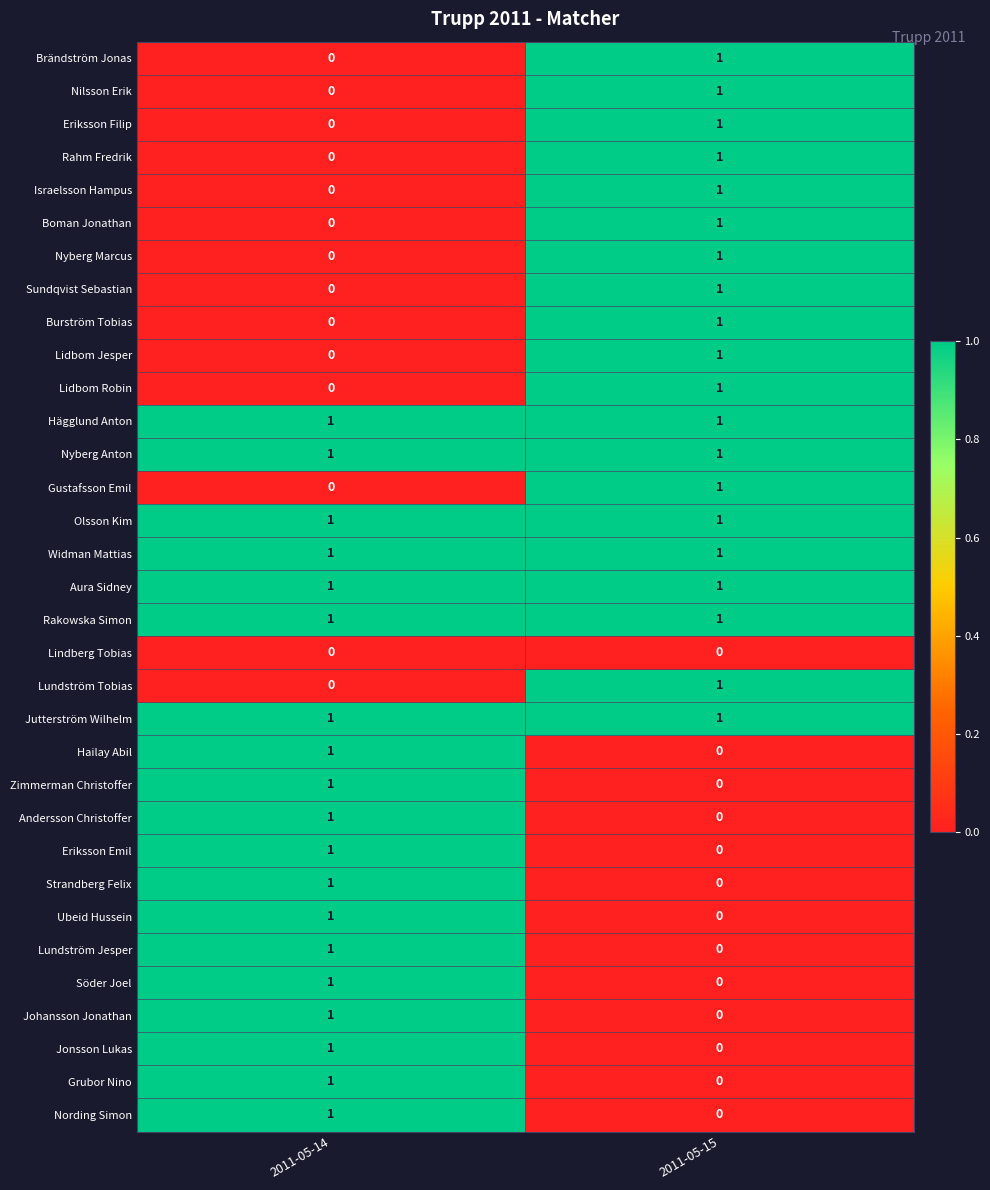

Rank the categories by Grubor Nino value from highest to lowest.

2011-05-14, 2011-05-15